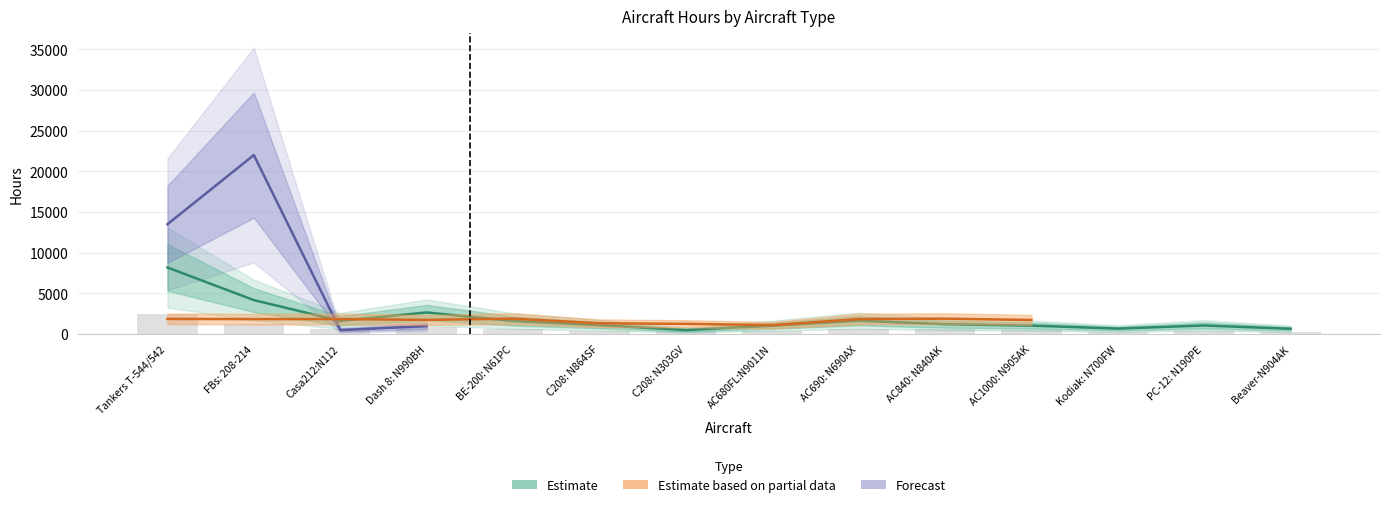

How many bars are there in each group?

3